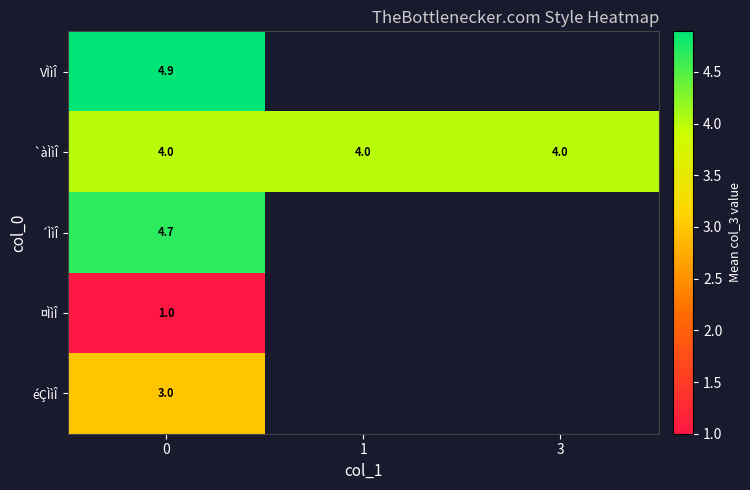

Rank the series at 0 from highest to lowest value.

VÌìÎ, ´ÌìÎ, `àÌìÎ, éÇÌìÎ, ¤ÌìÎ